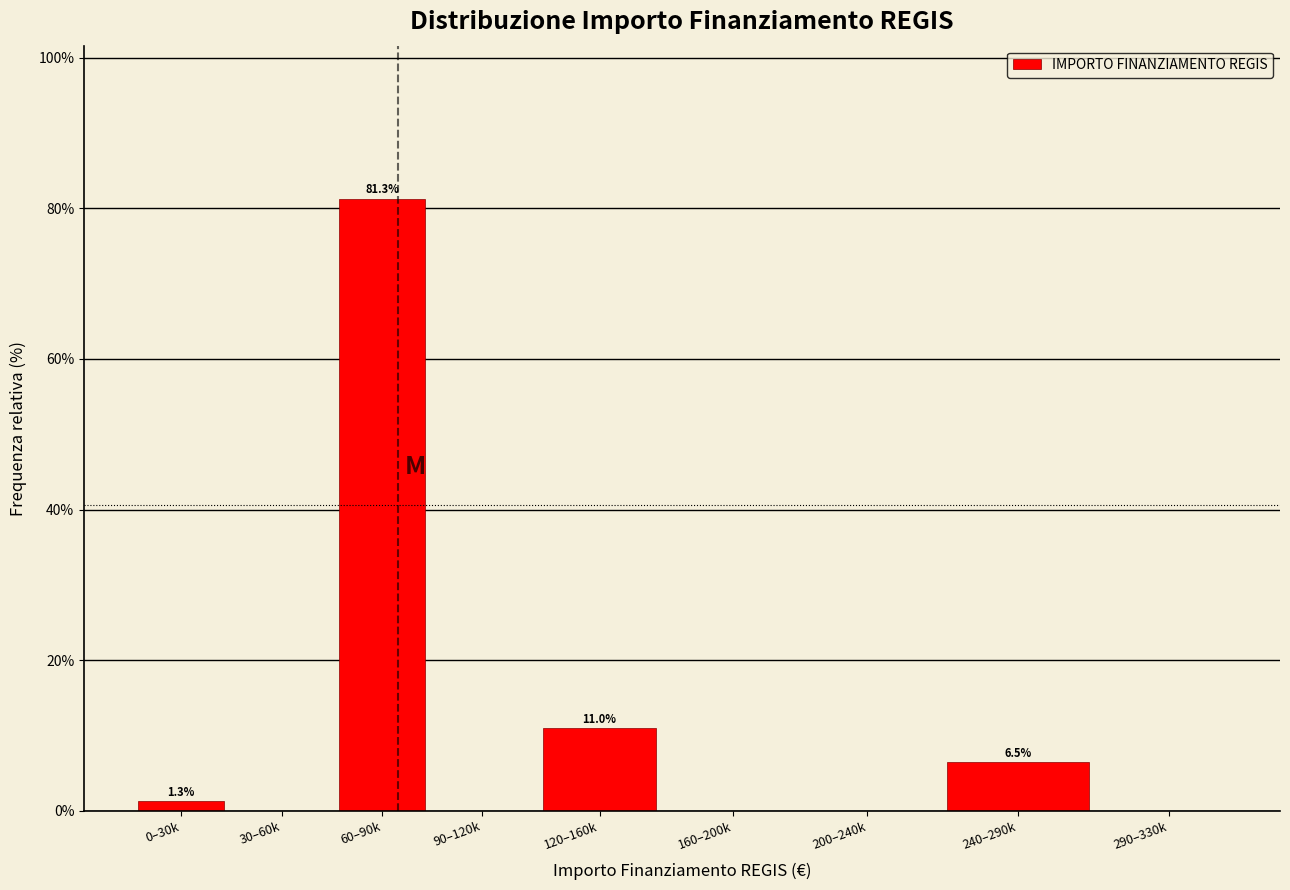

Reading right to left, extract all data points from this chart.

290–330k=0.0	240–290k=6.5	200–240k=0.0	160–200k=0.0	120–160k=11.0	90–120k=0.0	60–90k=81.3	30–60k=0.0	0–30k=1.3